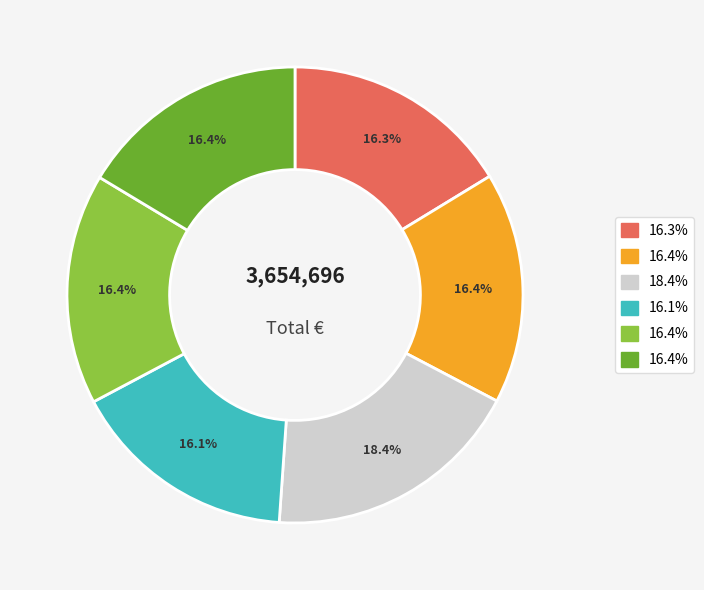

Does any single category account for the majority?

No